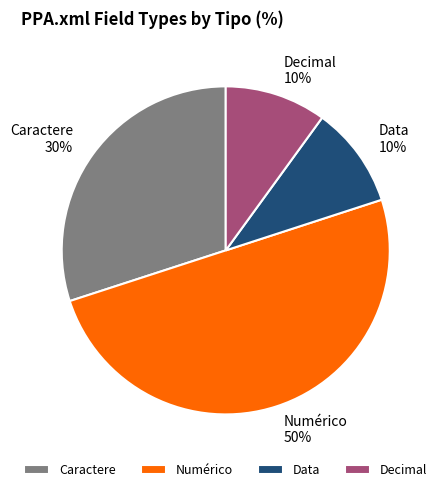

Do Data and Caractere together represent more than half of the pie?

No